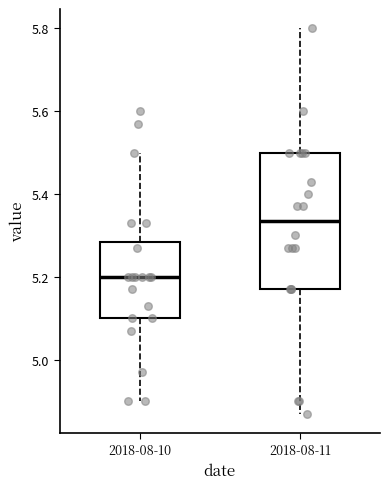

Which box's median line is the lowest?

2018-08-10